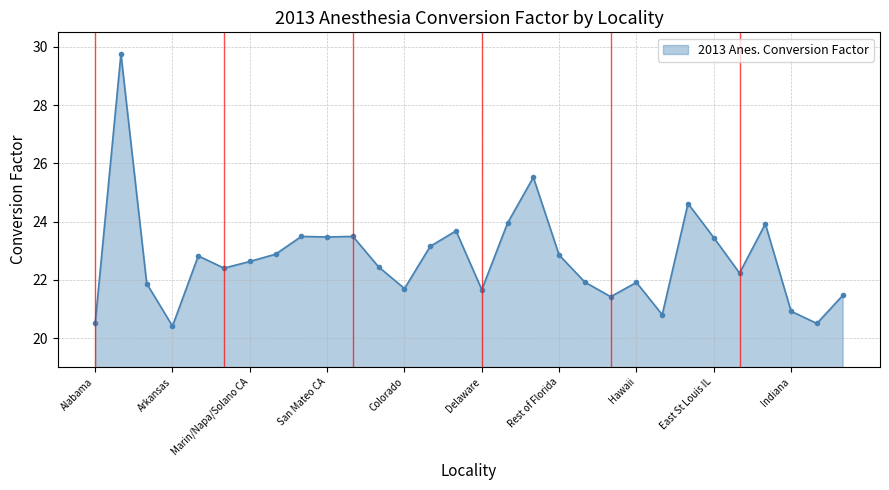

True or false: the data has more than 2 interior local peaks.

True